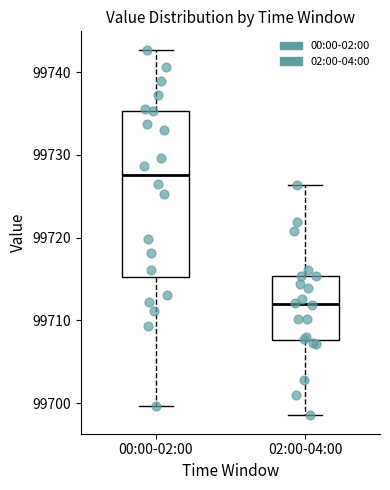

Comparing the boxes themselves (not the whiskers), which one is the tallest?

00:00-02:00